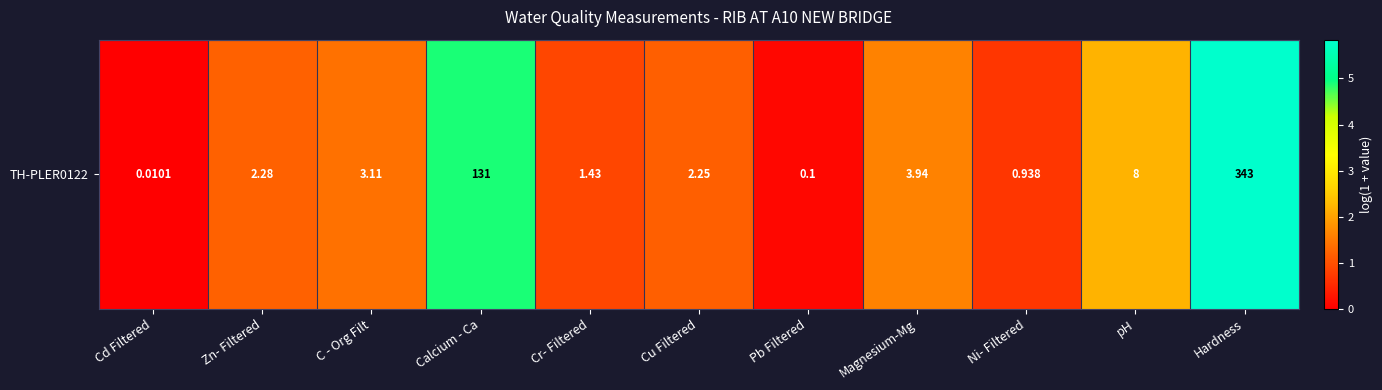

What is the difference between the second highest and second lowest values?

4.8